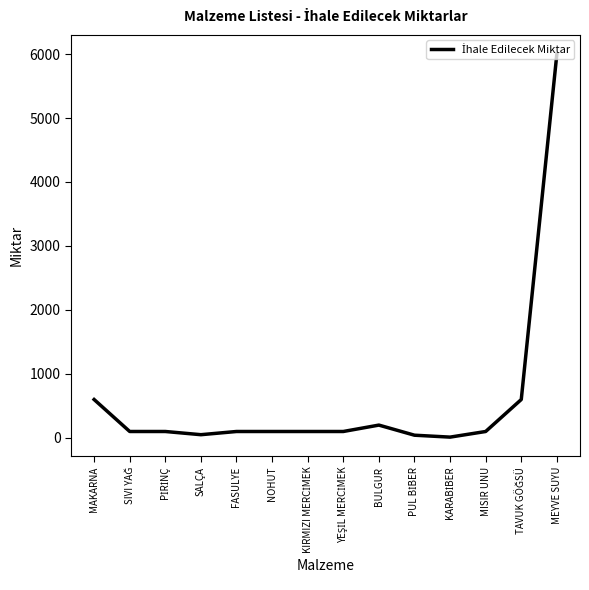

How many series are shown in this chart?

1